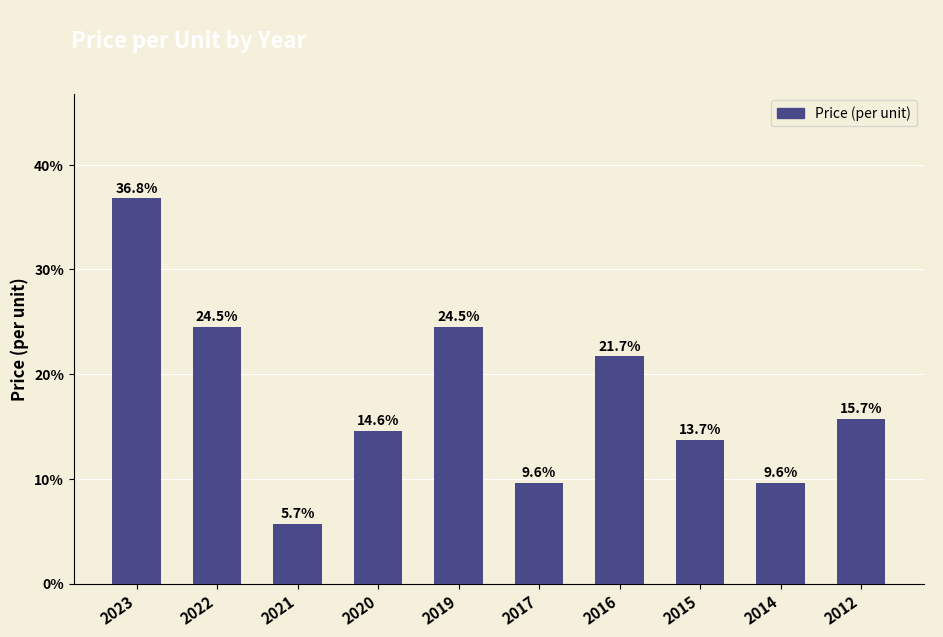

Reading left to right, list all the values displayed in this chart.

2023=36.8	2022=24.5	2021=5.7	2020=14.6	2019=24.5	2017=9.6	2016=21.7	2015=13.7	2014=9.6	2012=15.7